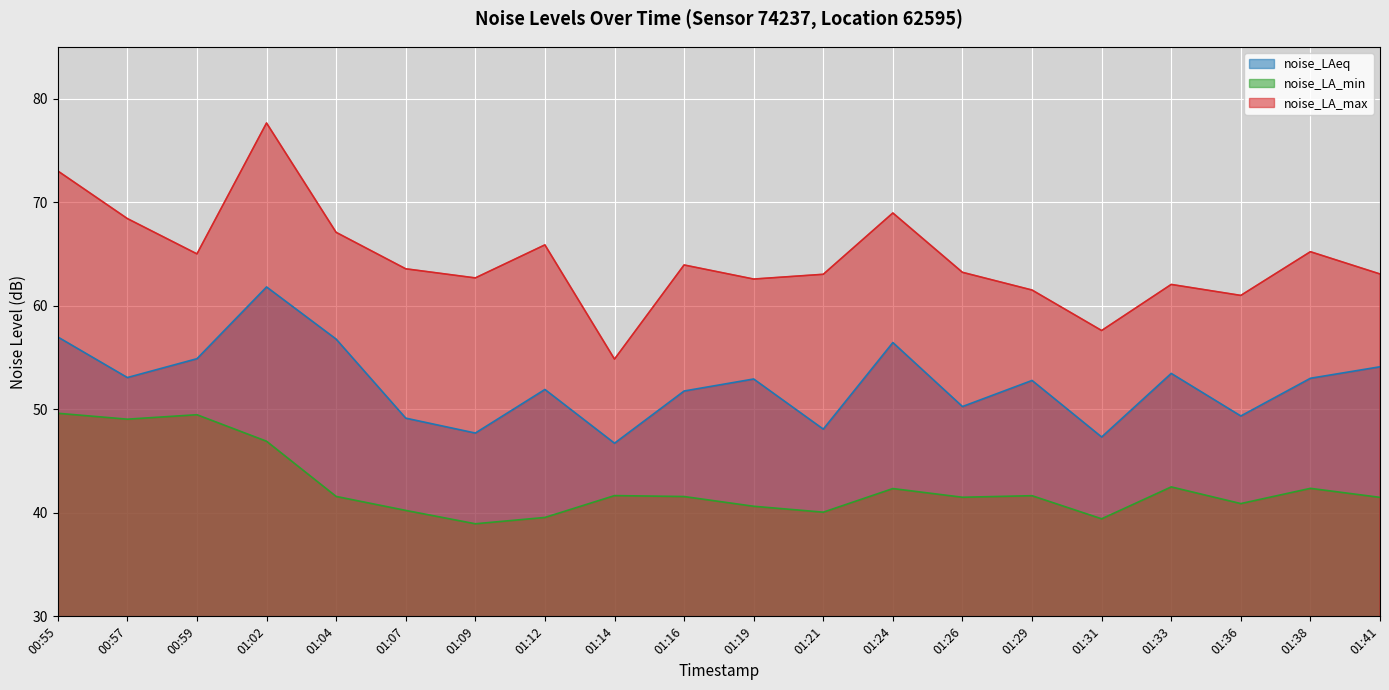

How many categories are shown in the chart?

20